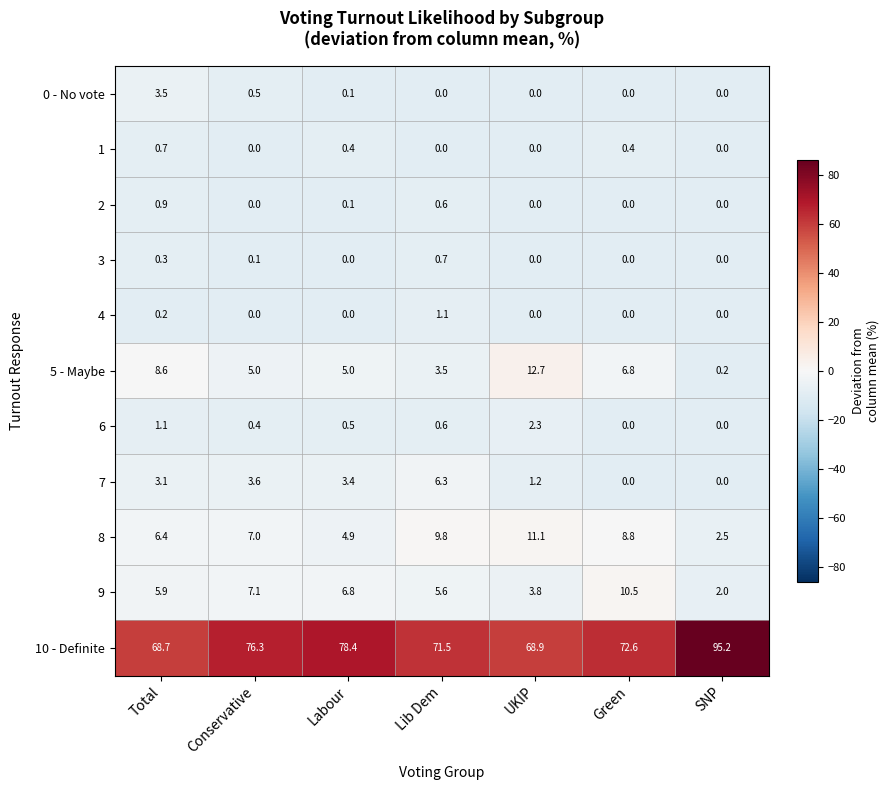

At how many categories does at least one series exceed 71?

5